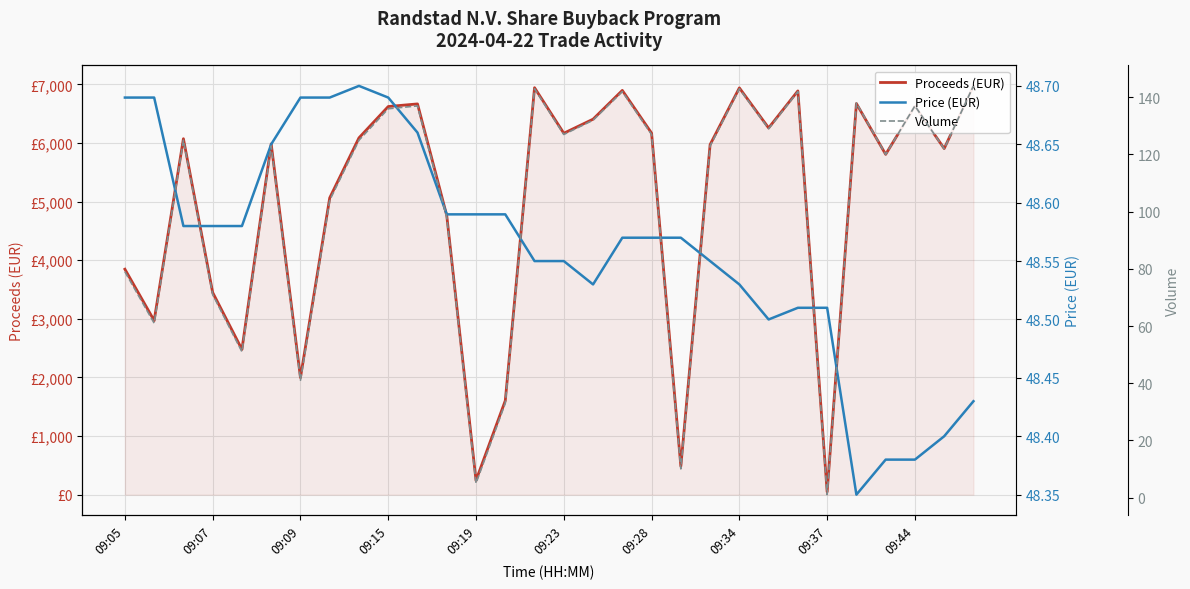

The value of Volume at 09:44 is 87.1. True or false?

False